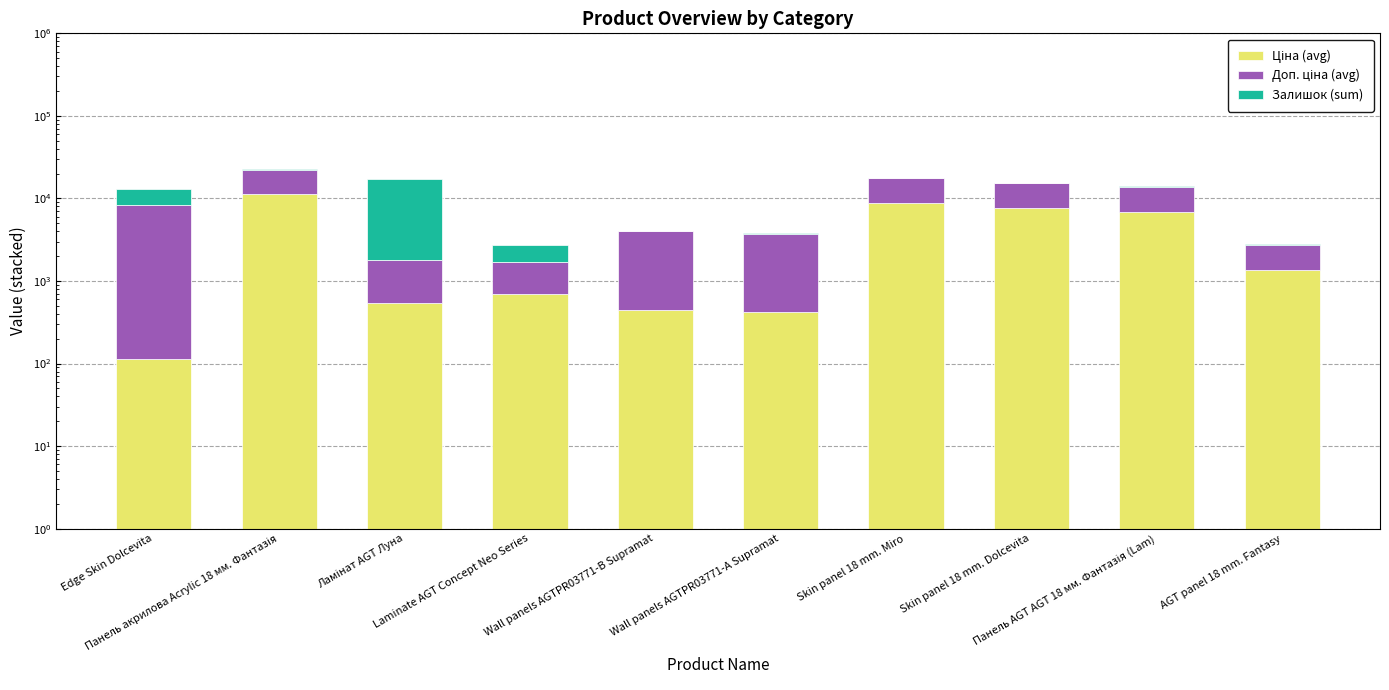

What is the label of the 5th bar from the left?

Wall panels AGTPR03771-B Supramat